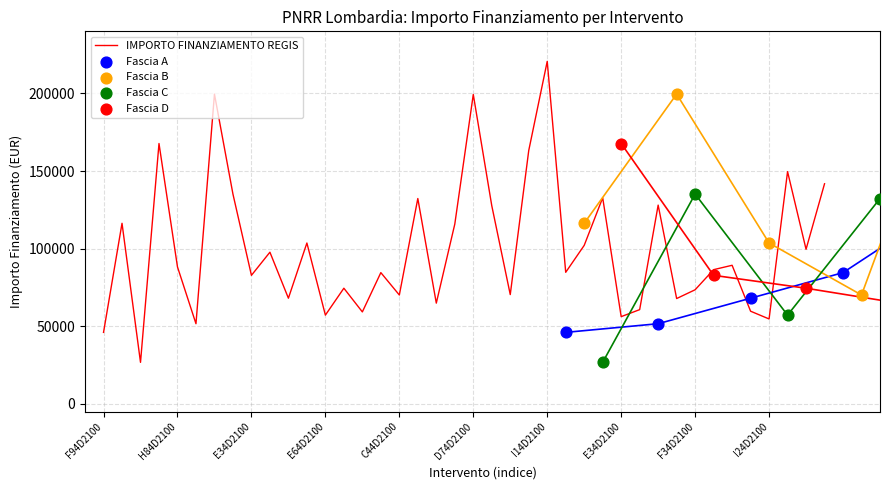

What is the change in value from C44D21000220006 to J64D21000700006?

+58014.6